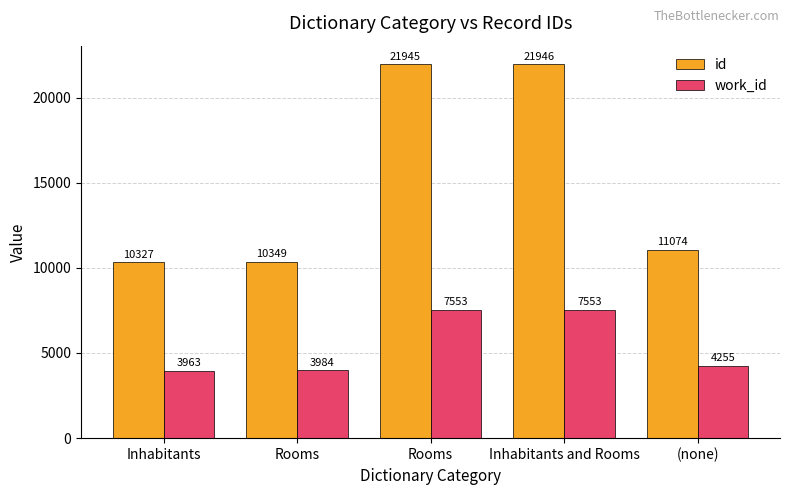

How many data points in work_id are less than 4255?

2